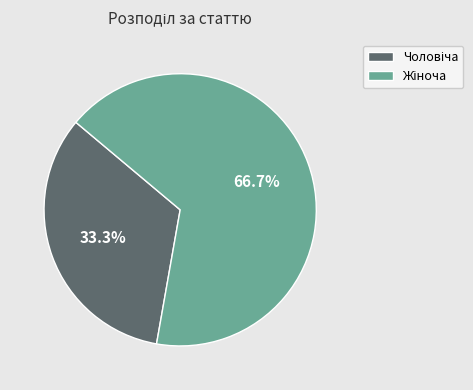

Is there a majority slice in this chart?

Yes